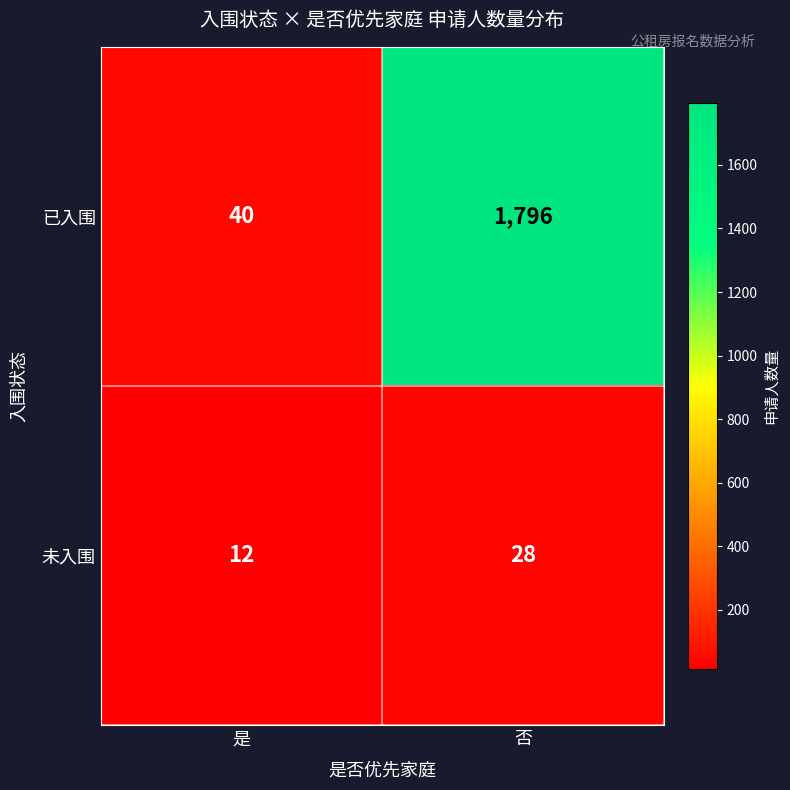

What value does the 已入围 series have at 否, to the nearest 100?

1800